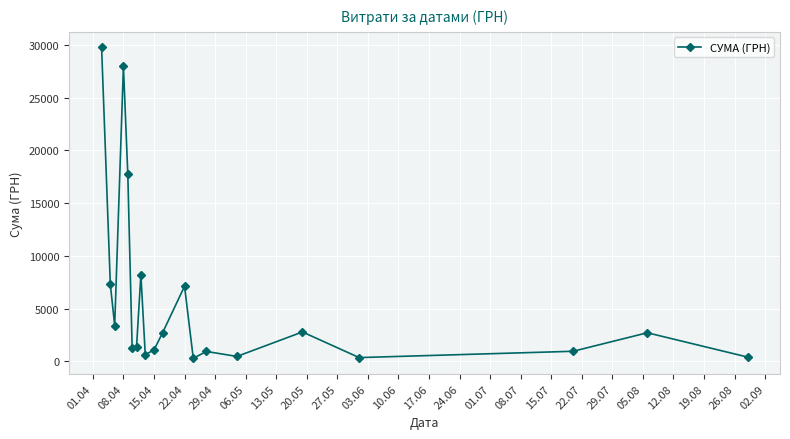

What is the average value?

5873.7